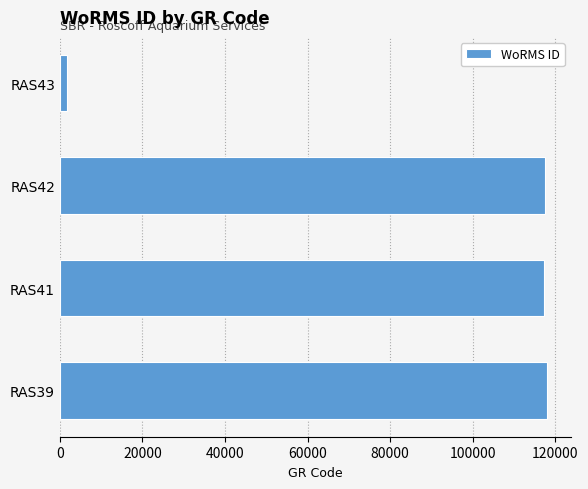

Read the value at RAS39, to the nearest 50.

117900